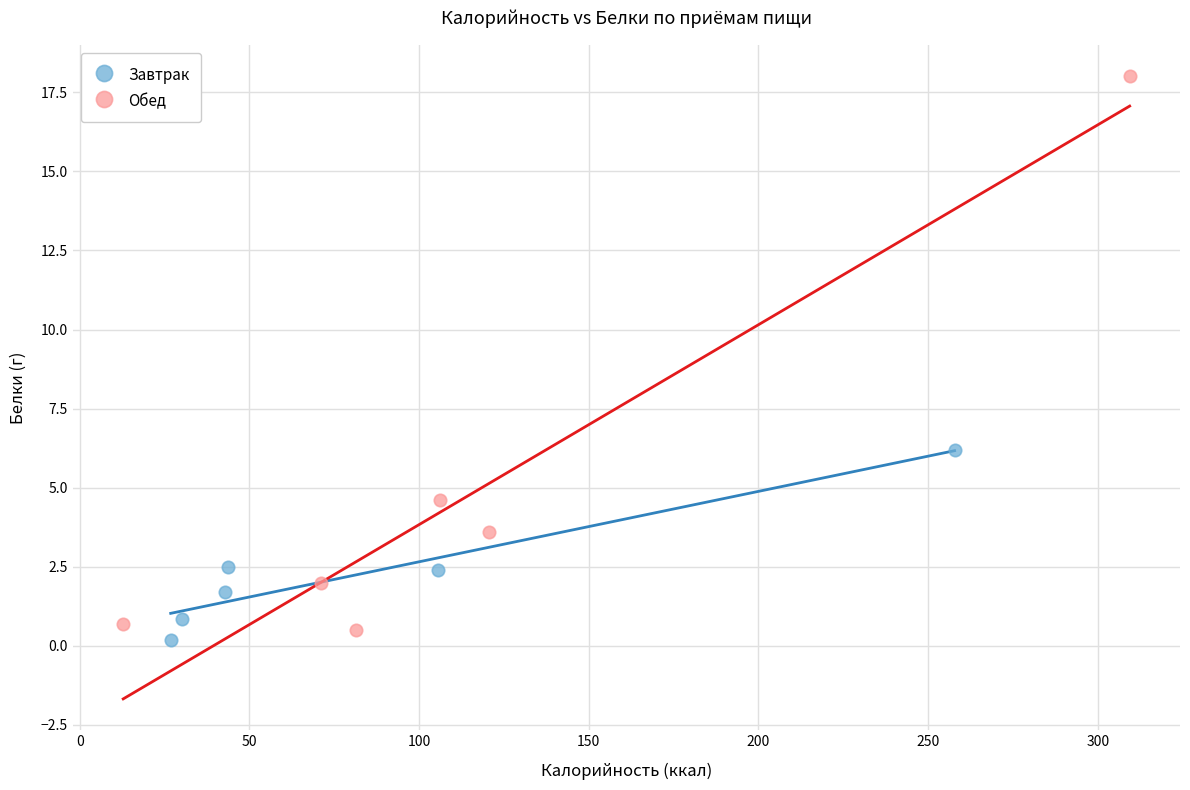

Which series reaches the minimum Y coordinate?

Завтрак